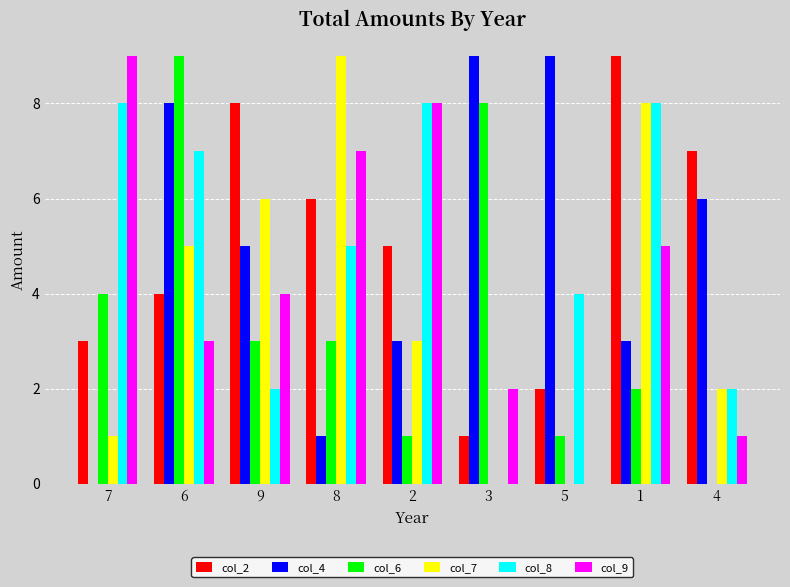

Which series changed the most between 7 and 3?

col_4